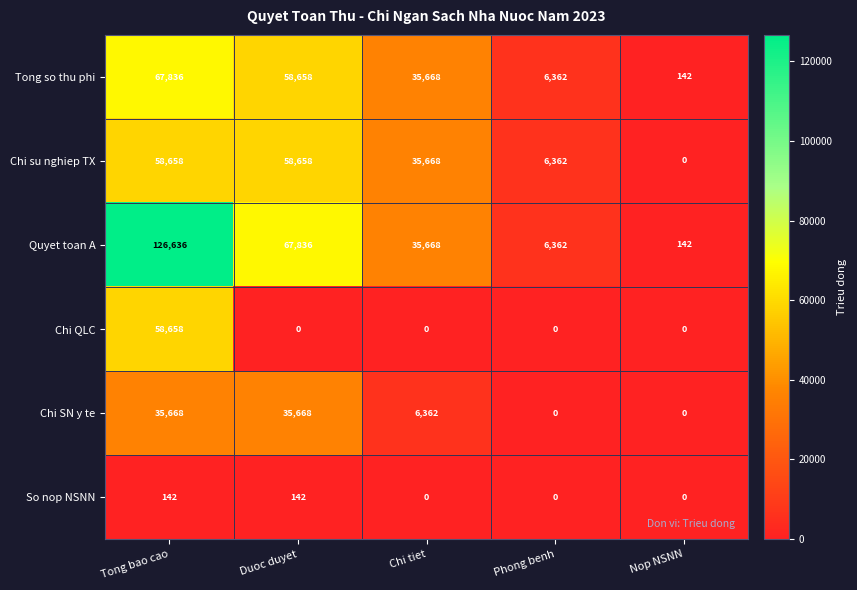

The value of Quyet toan A at Duoc duyet is 28363. True or false?

False